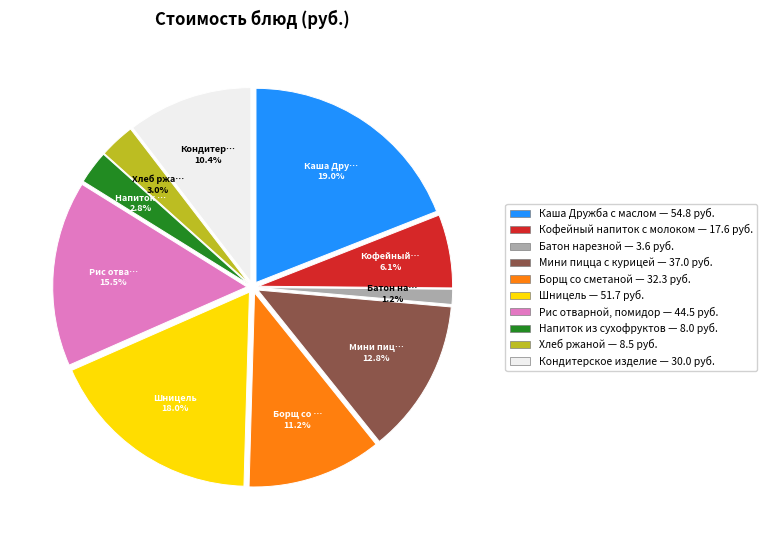

Is there a majority slice in this chart?

No